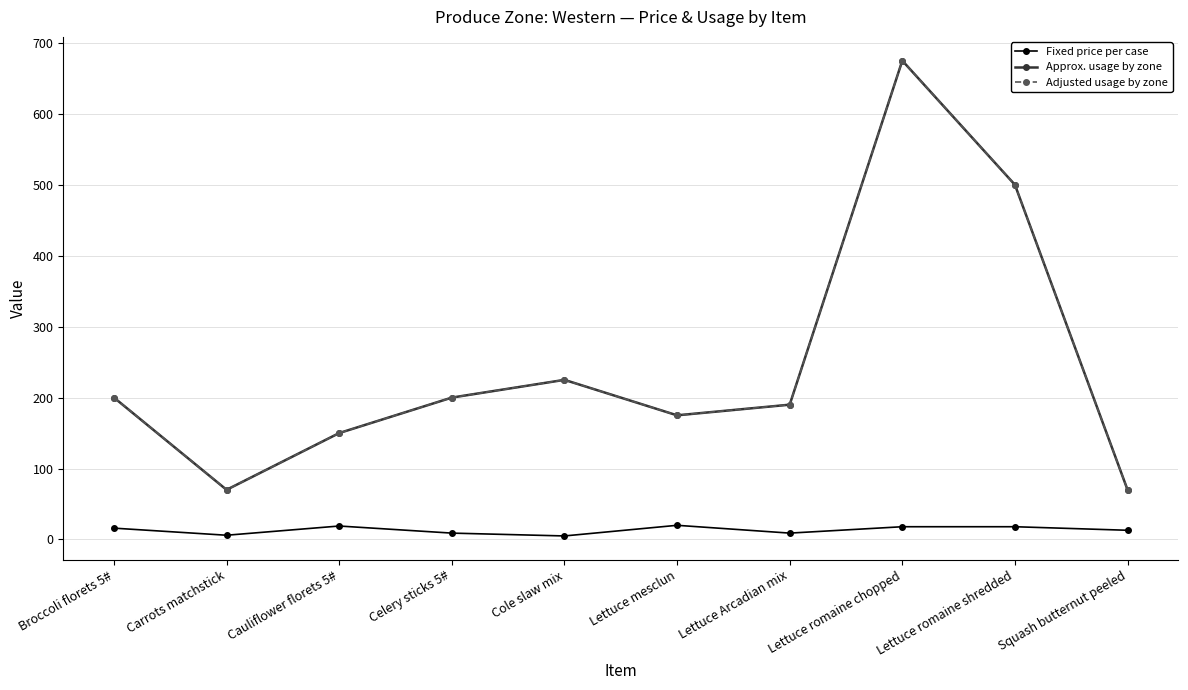

At which label does Adjusted usage by zone reach its peak?

Lettuce romaine chopped